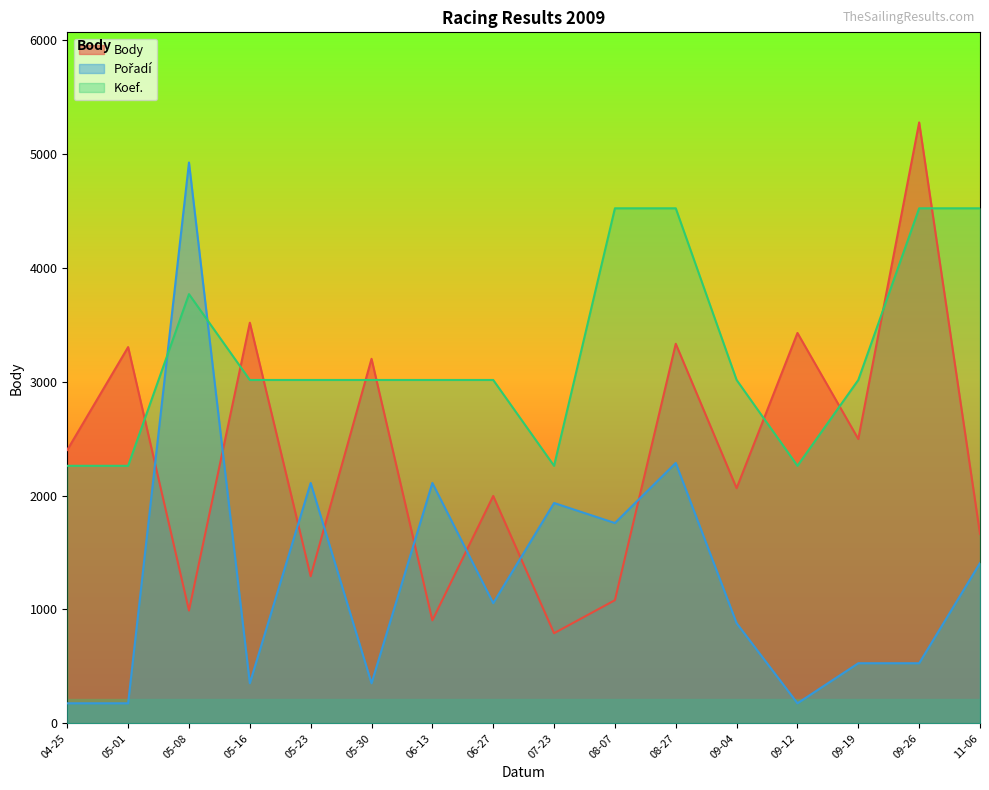

Rank the series by their average value, from lowest to highest.

Pořadí, Body, Koef.